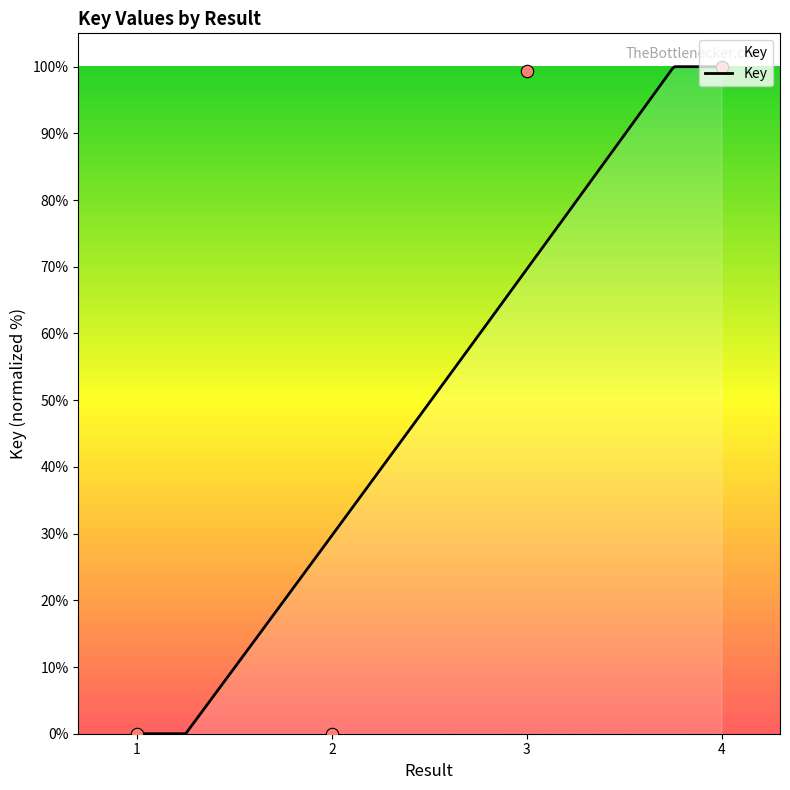

What is the change in value from 2 to 4?

+100.0